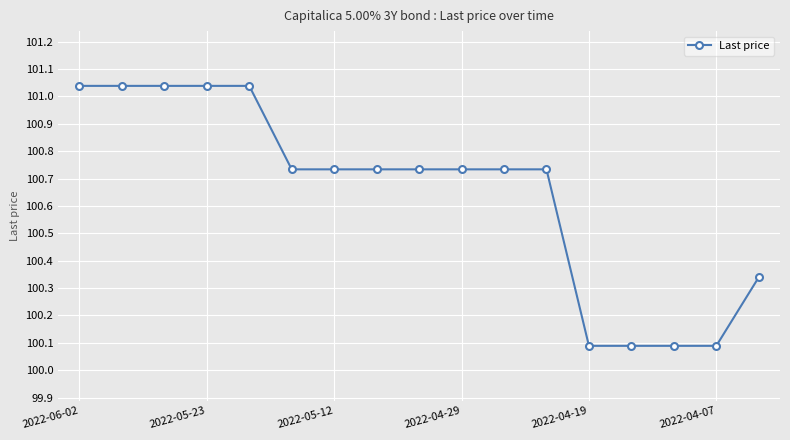

What is the value of the 15th point from the left?

100.1